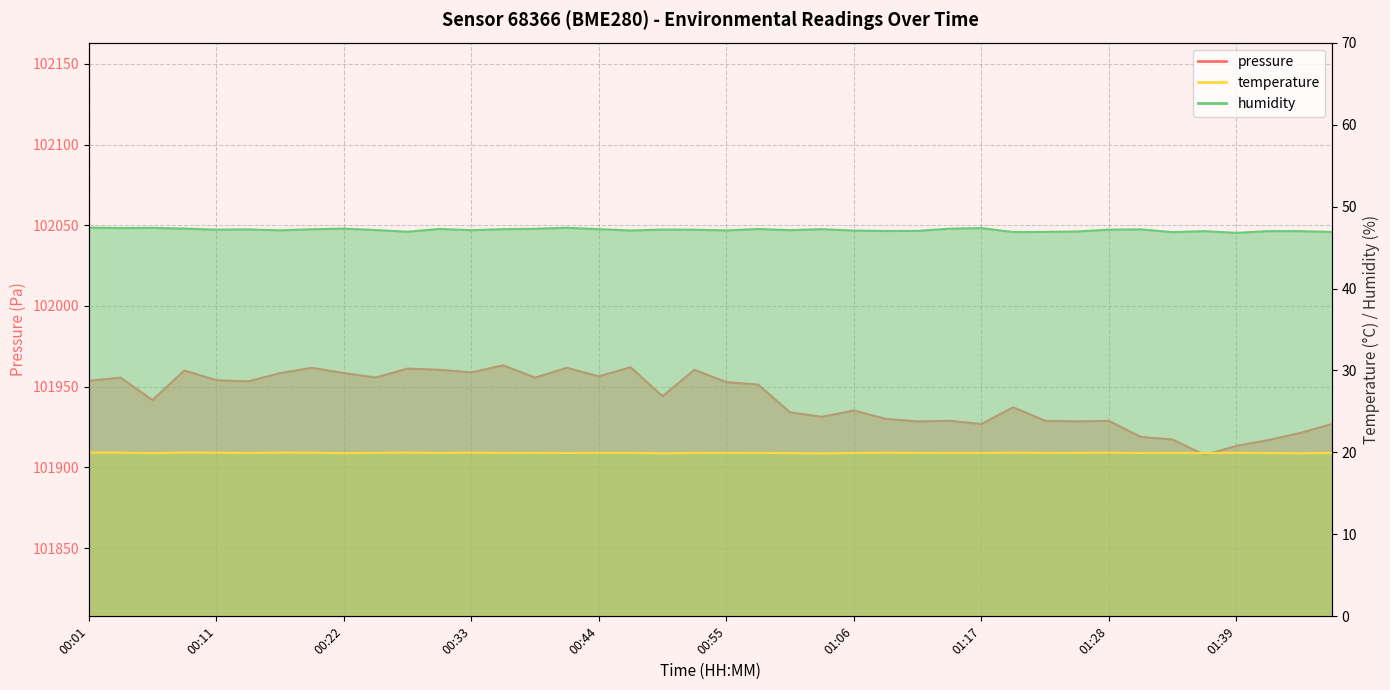

How many interior local valleys does the humidity series have?

12